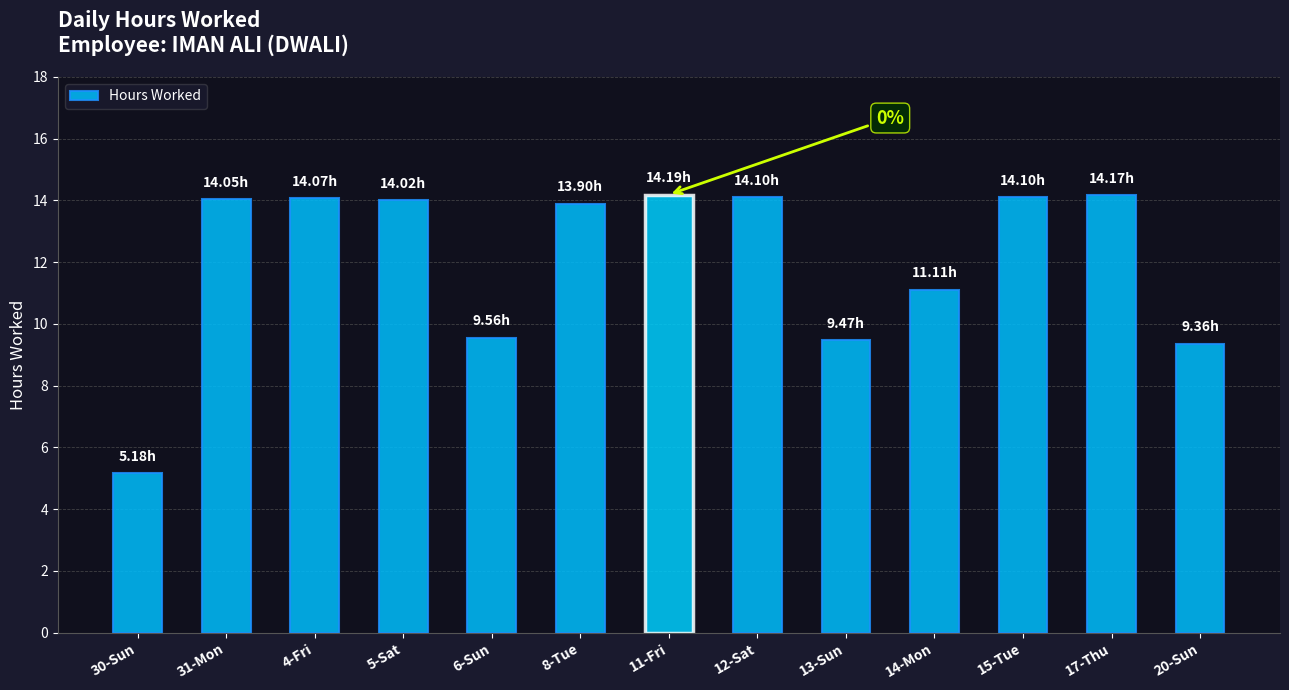

What is the ratio of the value at 6-Sun to the value at 31-Mon?

0.7